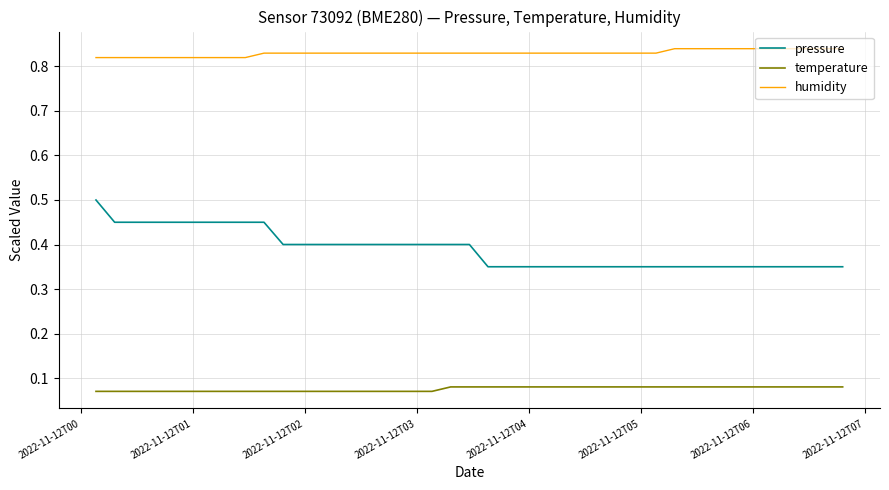

True or false: temperature and humidity cross at least once.

False